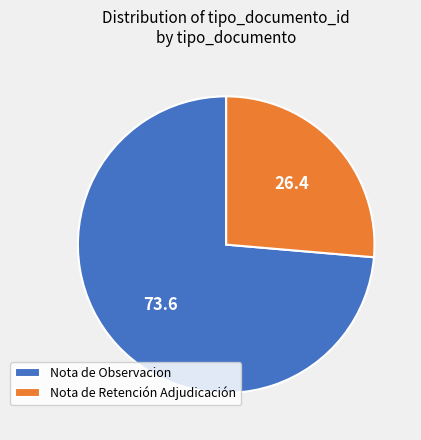

Does Nota de Retención Adjudicación represent more than half of the total?

No